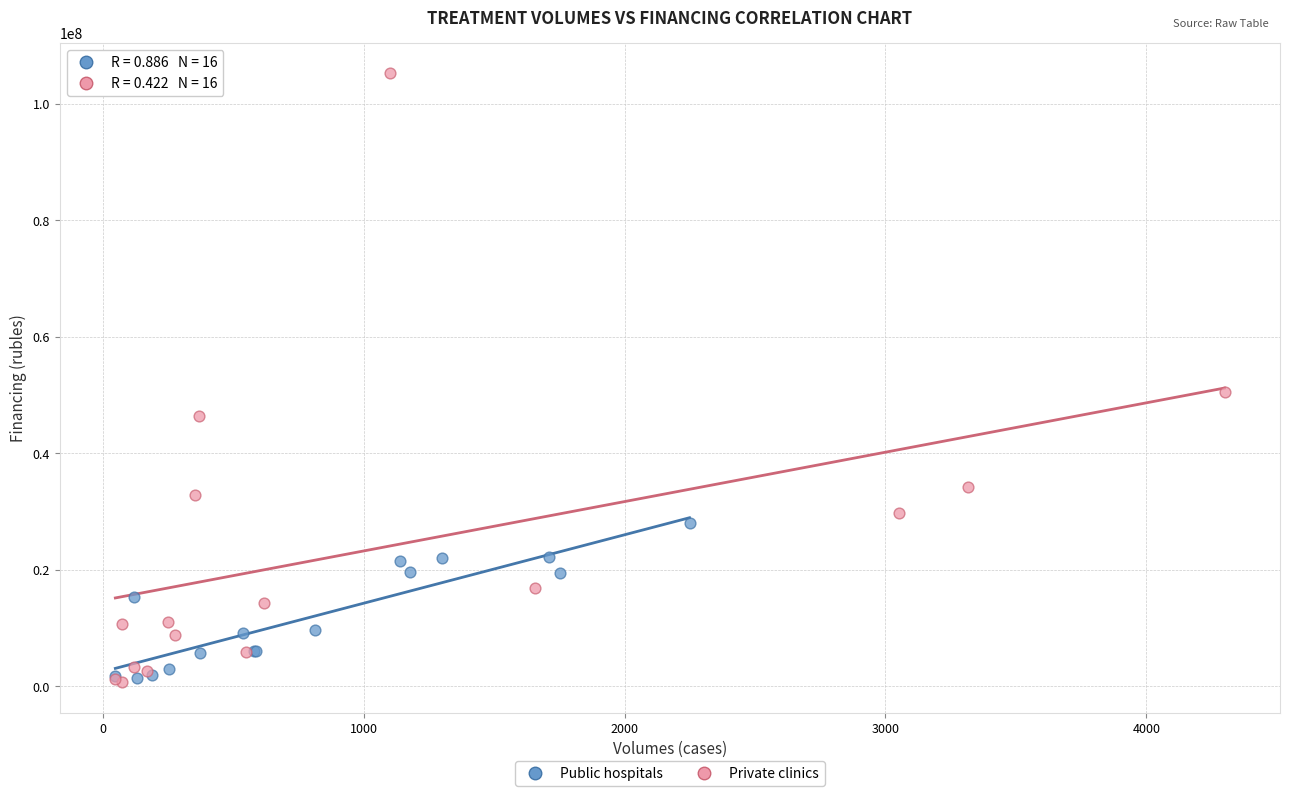

Which series contains the highest Y value?

Private clinics